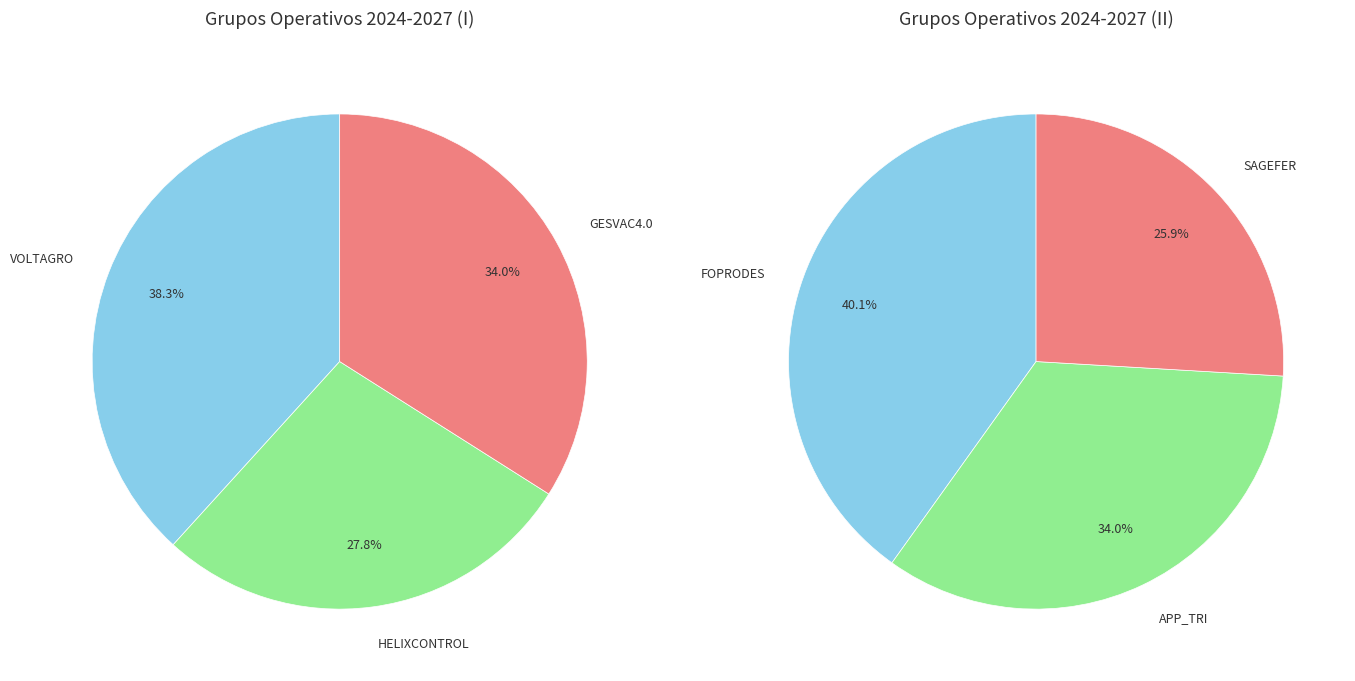

Rank the categories by value from lowest to highest.

SAGEFER, HELIXCONTROL, APP_TRI, GESVAC4.0, VOLTAGRO, FOPRODES